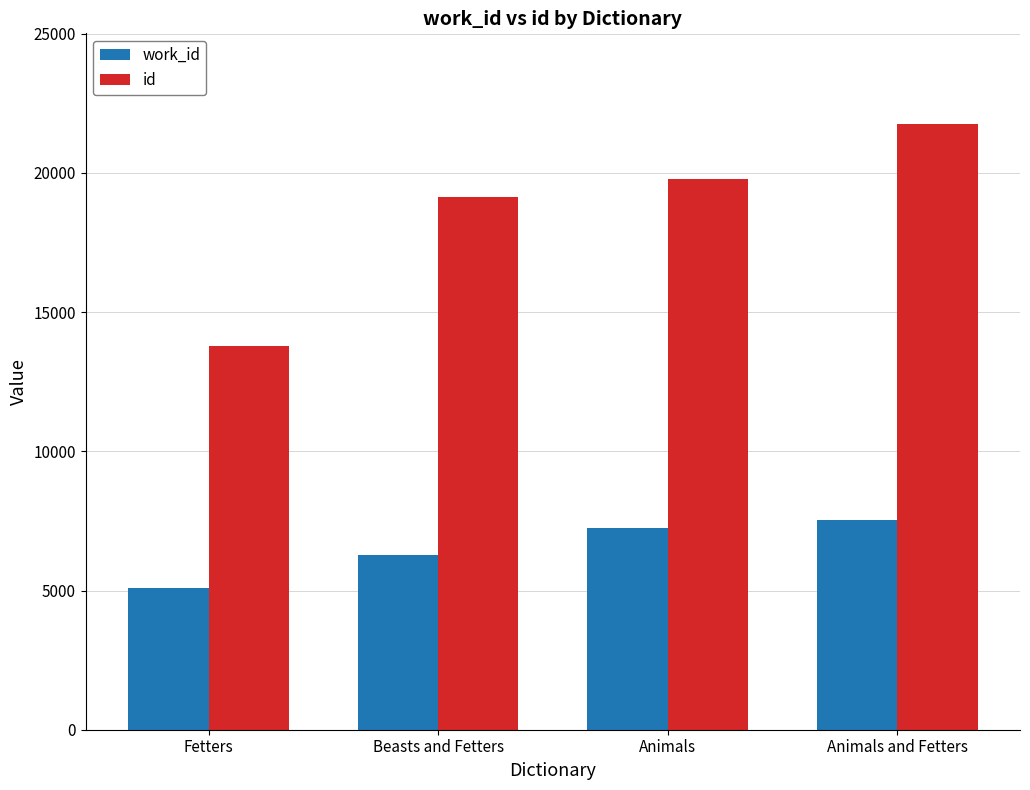

At which label does work_id reach its minimum?

Fetters